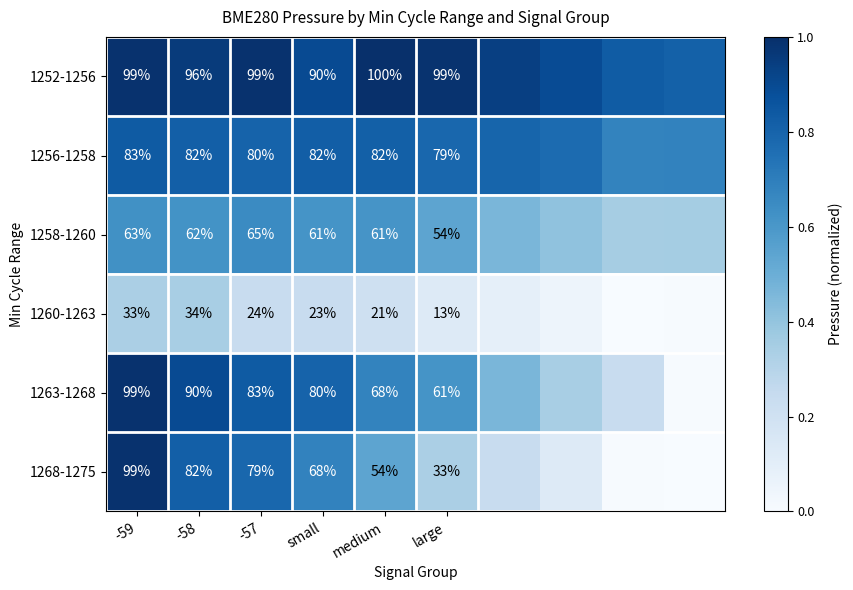

Is the value of 1258-1260 at -57 greater than the value of 1256-1258 at small?

No